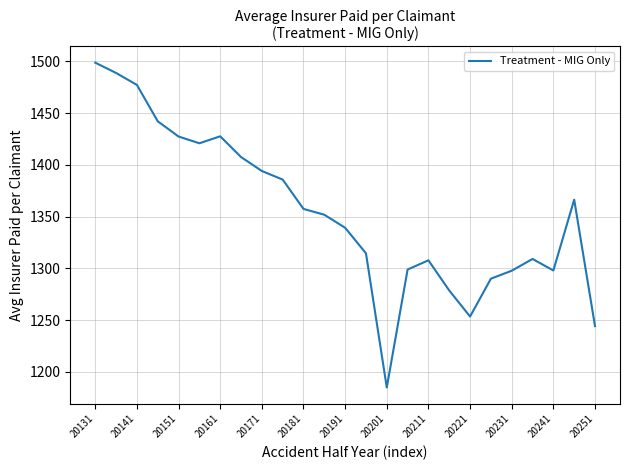

What is the difference between the second highest and minimum values?

303.9